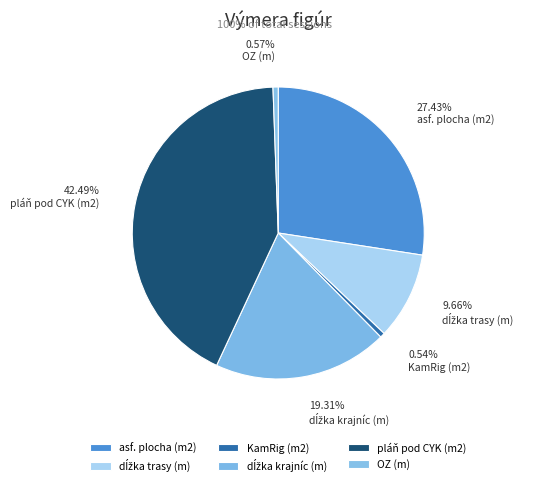

Is the sum of pláň pod CYK (m2) and asf. plocha (m2) greater than half?

Yes